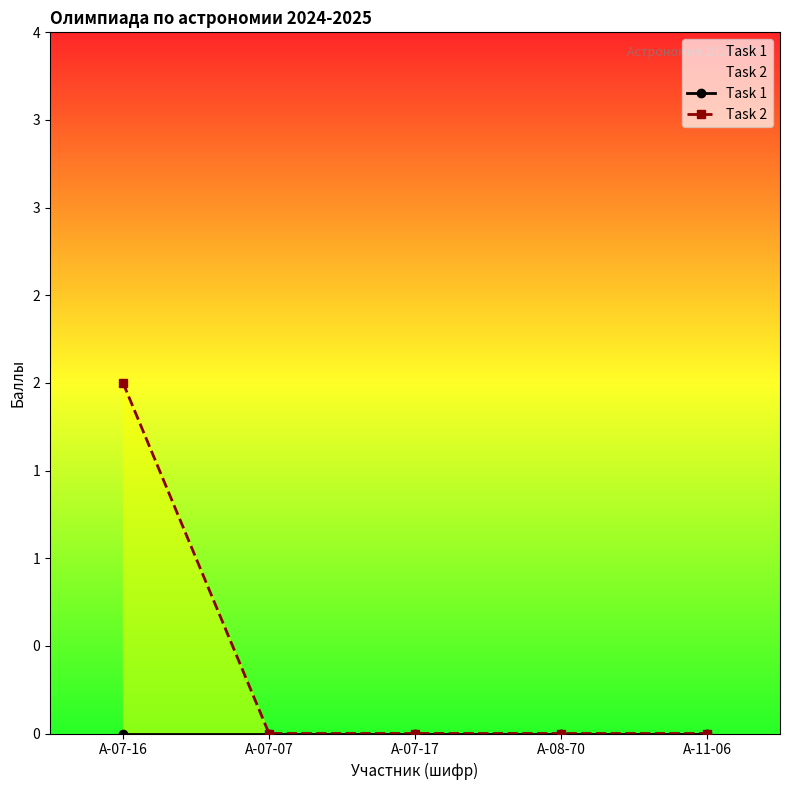

True or false: Task 1 and Task 2 intersect in this chart.

False